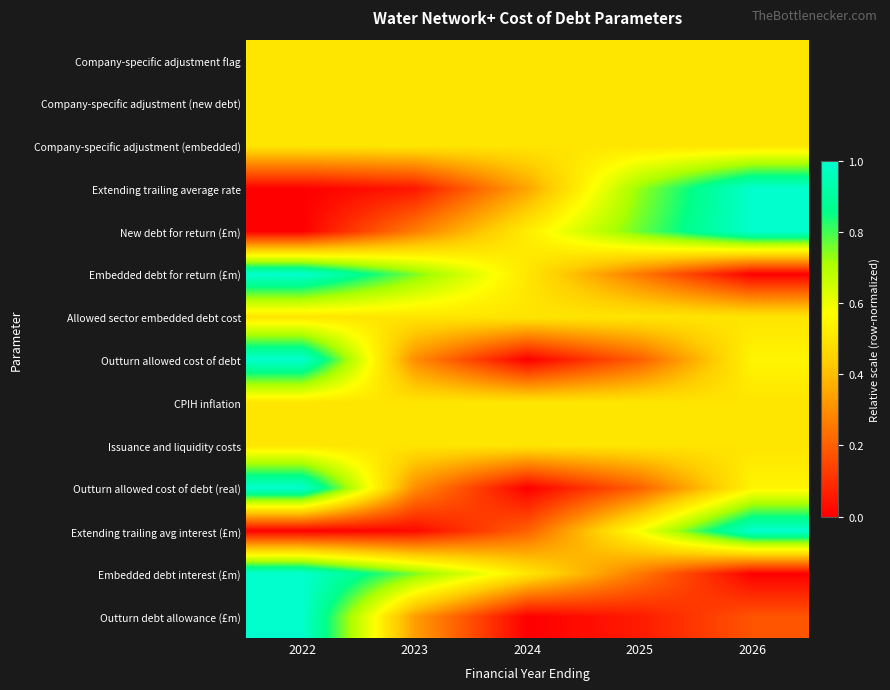

Reading right to left, list all the values displayed in this chart.

Company-specific adjustment flag: 2026=0.5	2025=0.5	2024=0.5	2023=0.5	2022=0.5
Company-specific adjustment (new debt): 2026=0.5	2025=0.5	2024=0.5	2023=0.5	2022=0.5
Company-specific adjustment (embedded): 2026=0.5	2025=0.5	2024=0.5	2023=0.5	2022=0.5
Extending trailing average rate: 2026=1.0	2025=0.7	2024=0.3	2023=0.1	2022=0.0
New debt for return (£m): 2026=1.0	2025=0.8	2024=0.5	2023=0.3	2022=0.0
Embedded debt for return (£m): 2026=0.0	2025=0.3	2024=0.5	2023=0.8	2022=1.0
Allowed sector embedded debt cost: 2026=0.5	2025=0.5	2024=0.5	2023=0.5	2022=0.5
Outturn allowed cost of debt: 2026=0.5	2025=0.2	2024=0.0	2023=0.3	2022=1.0
CPIH inflation: 2026=0.5	2025=0.5	2024=0.5	2023=0.5	2022=0.5
Issuance and liquidity costs: 2026=0.5	2025=0.5	2024=0.5	2023=0.5	2022=0.5
Outturn allowed cost of debt (real): 2026=0.5	2025=0.2	2024=0.0	2023=0.3	2022=1.0
Extending trailing avg interest (£m): 2026=1.0	2025=0.6	2024=0.2	2023=0.0	2022=0.0
Embedded debt interest (£m): 2026=0.0	2025=0.3	2024=0.5	2023=0.8	2022=1.0
Outturn debt allowance (£m): 2026=0.2	2025=0.1	2024=0.0	2023=0.3	2022=1.0